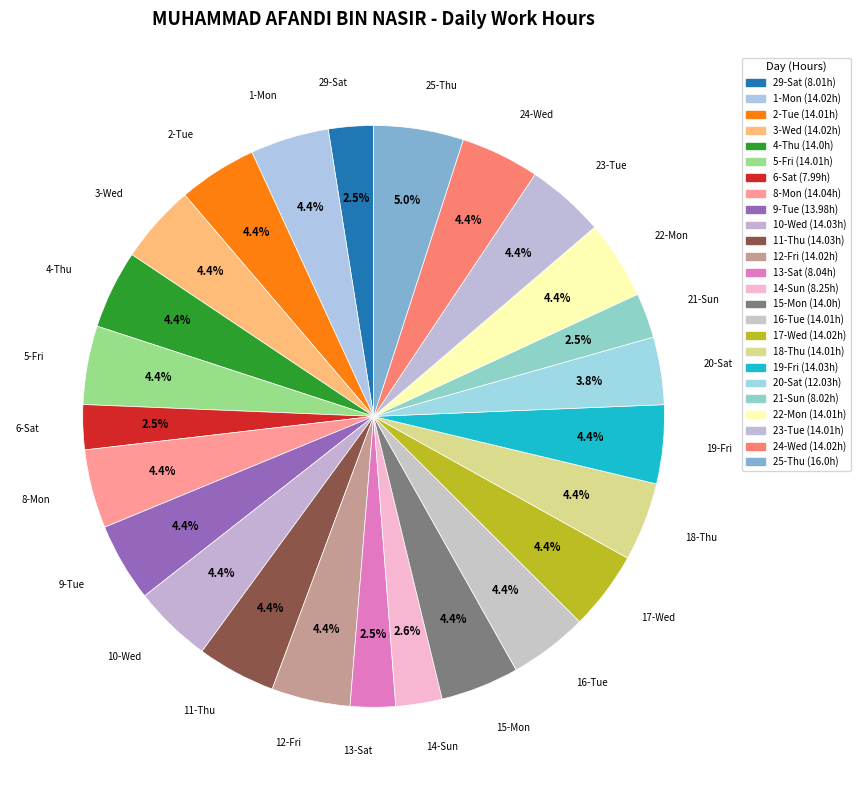

To the nearest percent, what is the difference between the 21-Sun and 20-Sat slice percentages?

1%